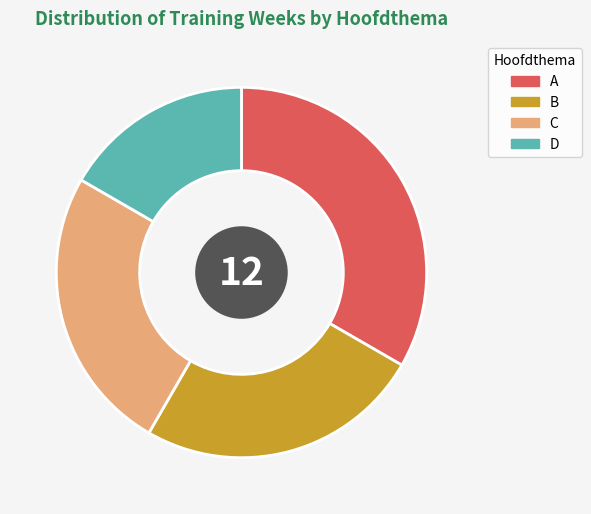

Is there a majority slice in this chart?

No